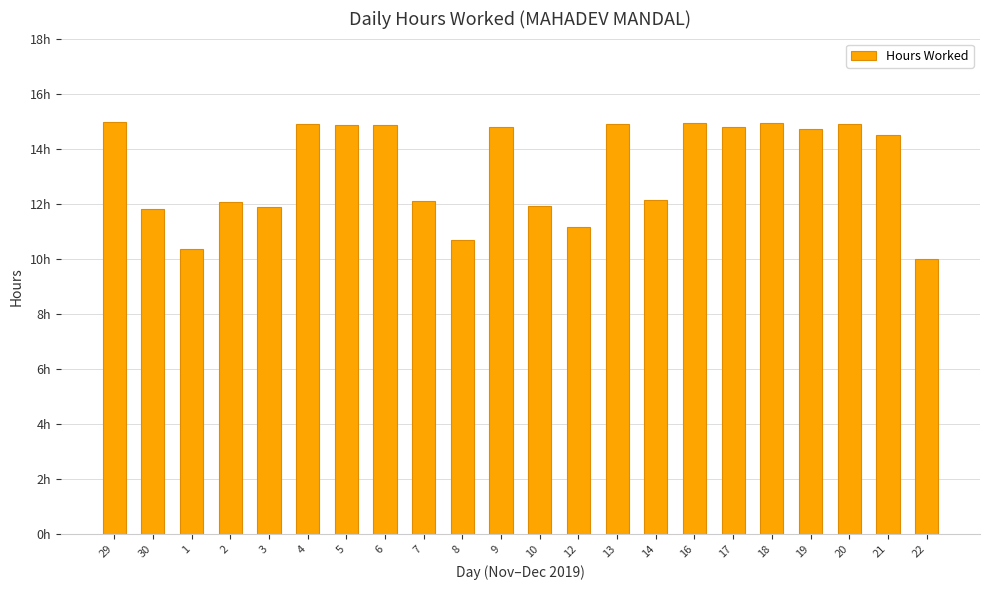

List the labels in order of value, smallest first.

22, 1, 8, 12, 30, 3, 10, 2, 7, 14, 21, 19, 9, 17, 6, 5, 4, 13, 20, 16, 18, 29